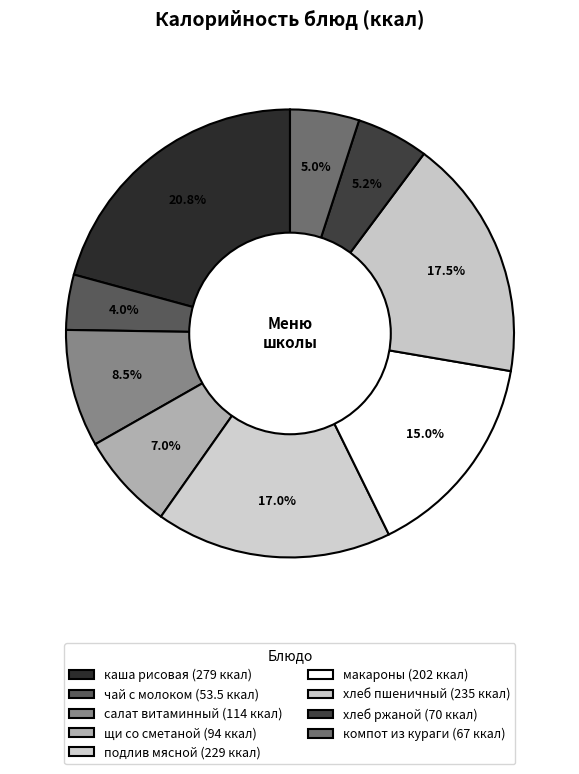

To the nearest percent, what is the average slice percentage?

11%